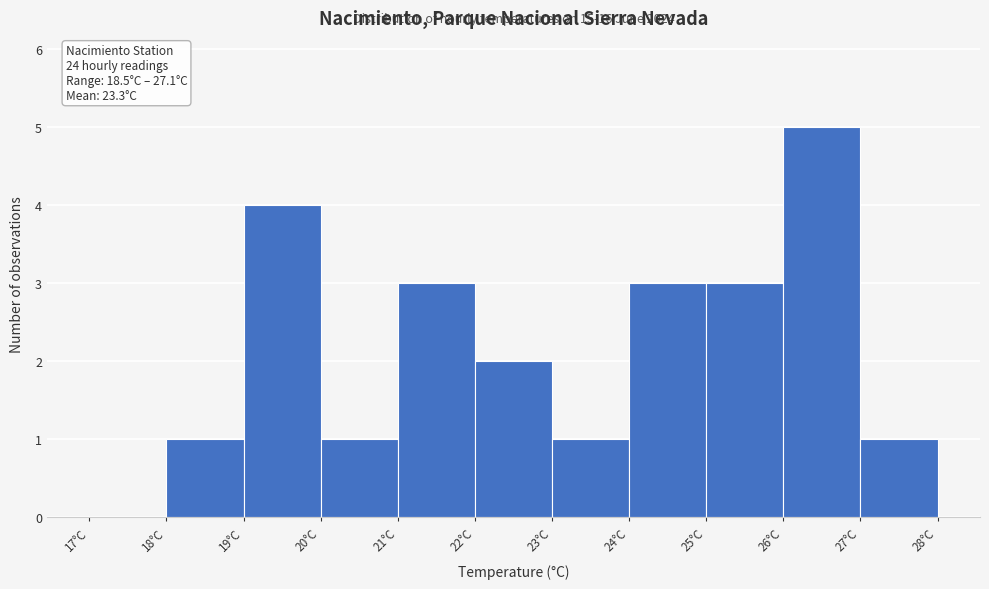

Over which range of the x-axis is the bar tallest?

26 to 27